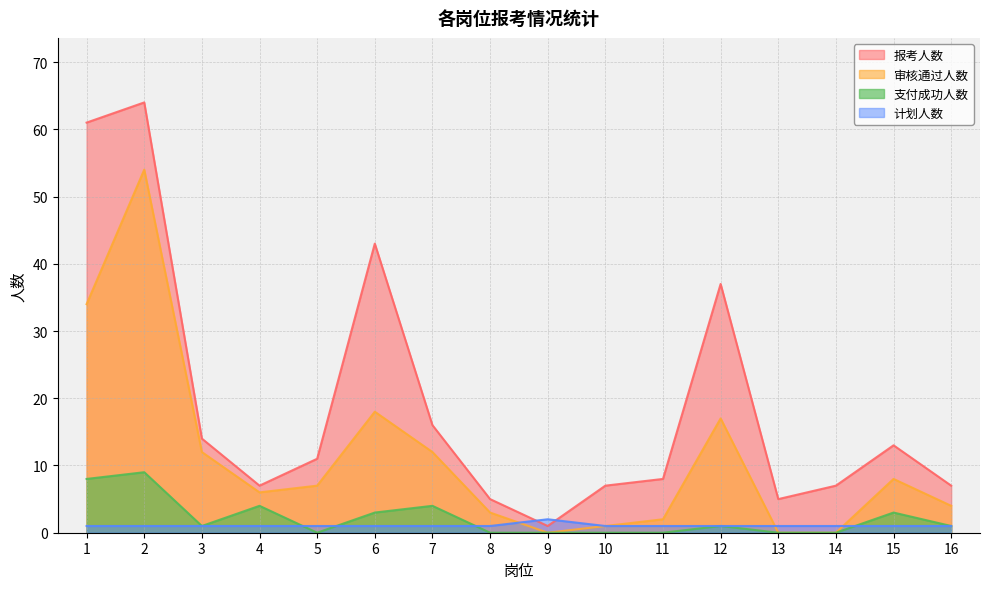

Is it true that 支付成功人数 equals 0 at 12?

False